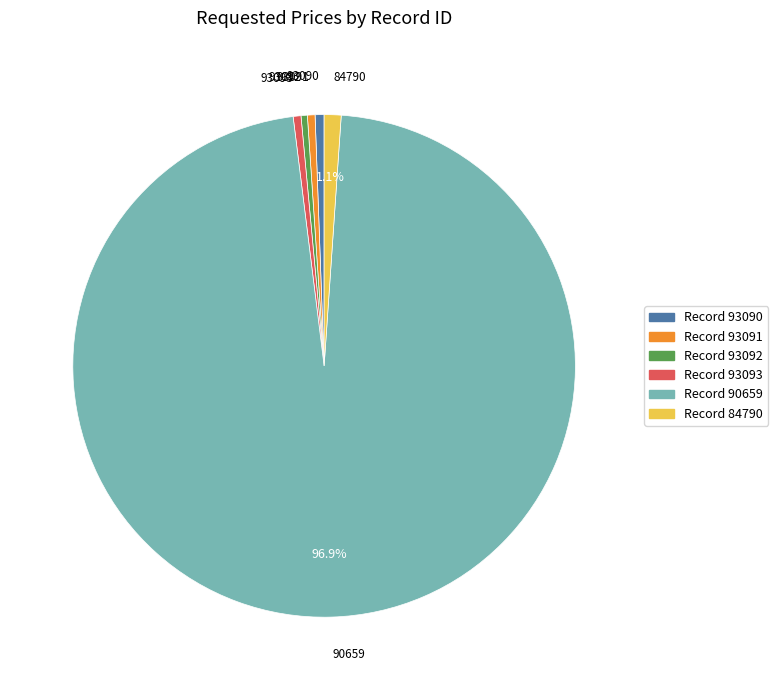

Is there any slice that represents more than half of the pie?

Yes